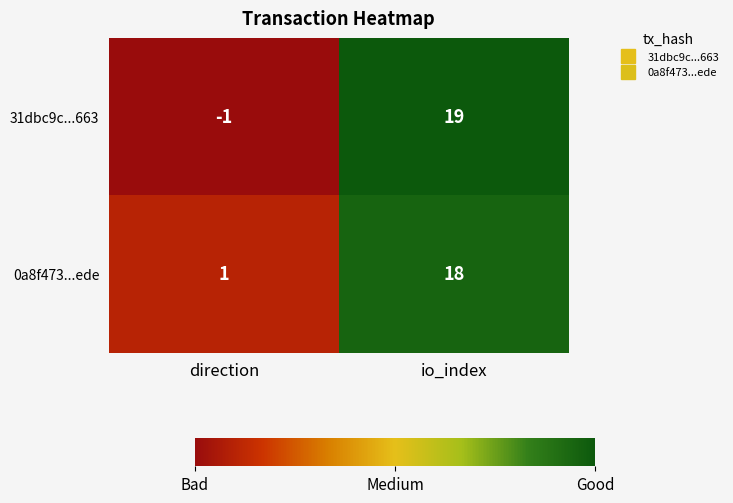

What is the difference between the maximum and minimum values in the 31dbc9c...663 series?

20